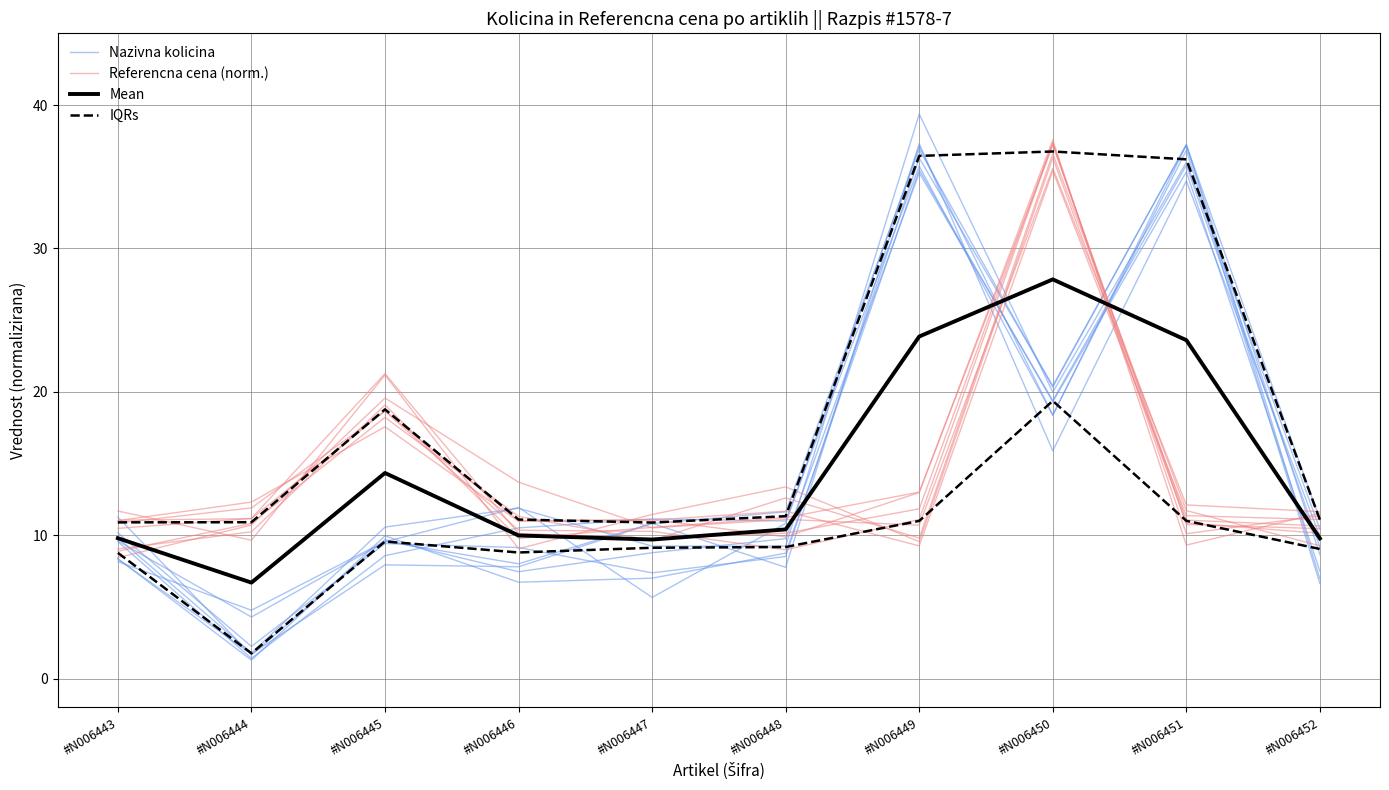

True or false: Nazivna kolicina and IQRs cross at least once.

False